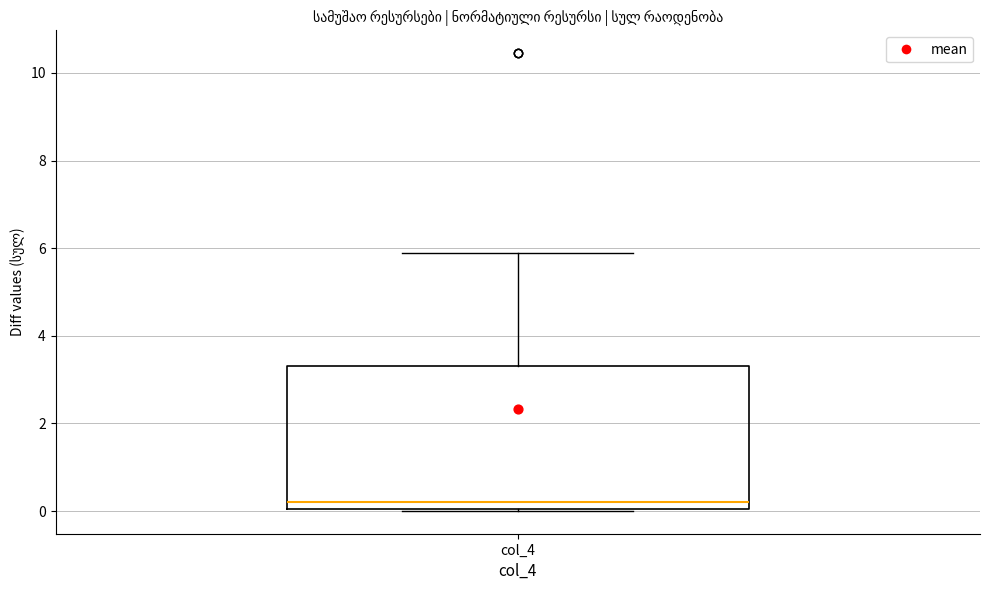

Transcribe this box plot: give where the median line is, the range the box spans, and where the two whiskers end, as read against the y-axis. The values are not printed on the chart, so give them approximately, as read against the axis.

median 0.2, box 0.0 to 3.4, whiskers 0.0 to 6.0